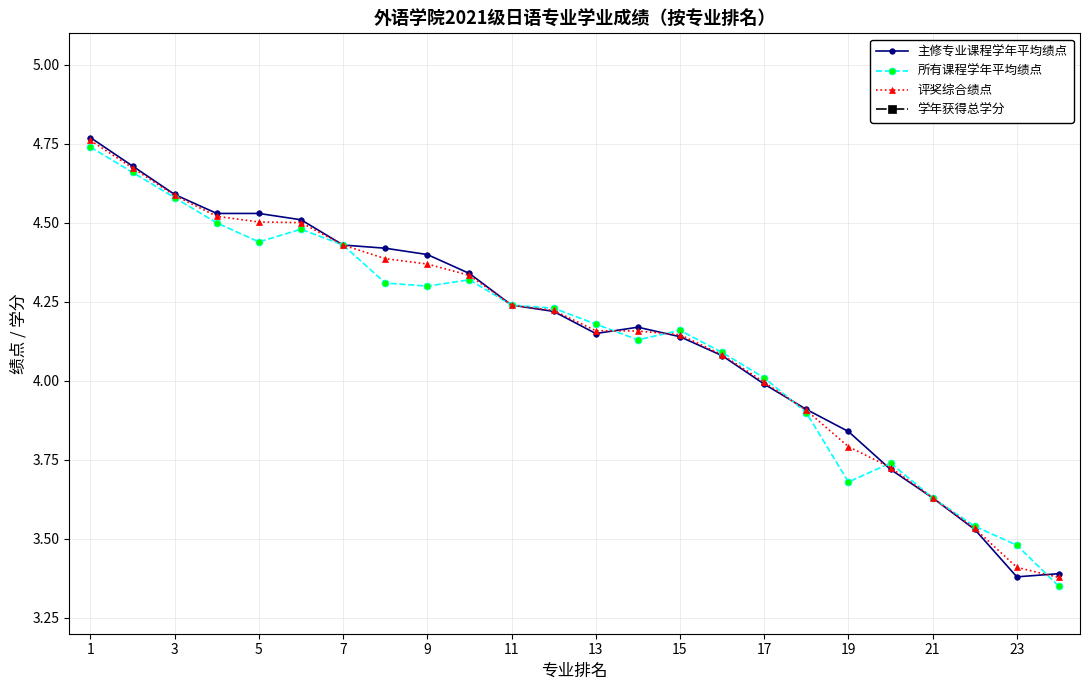

True or false: 所有课程学年平均绩点 has a value of 7.7 at 1.

False